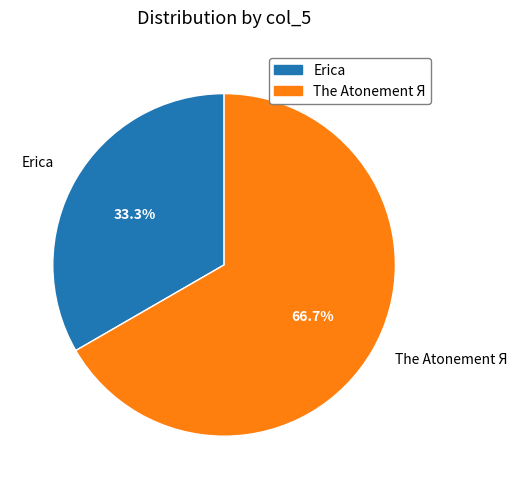

Is Erica the majority of the pie?

No